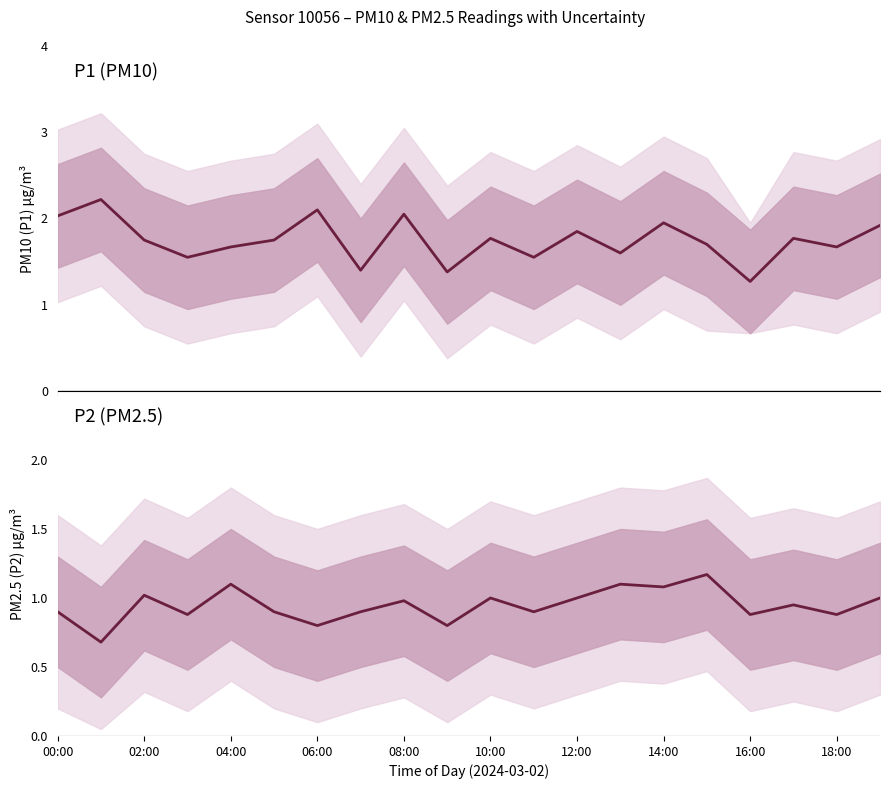

Is this an area chart (filled region under the line)?

No